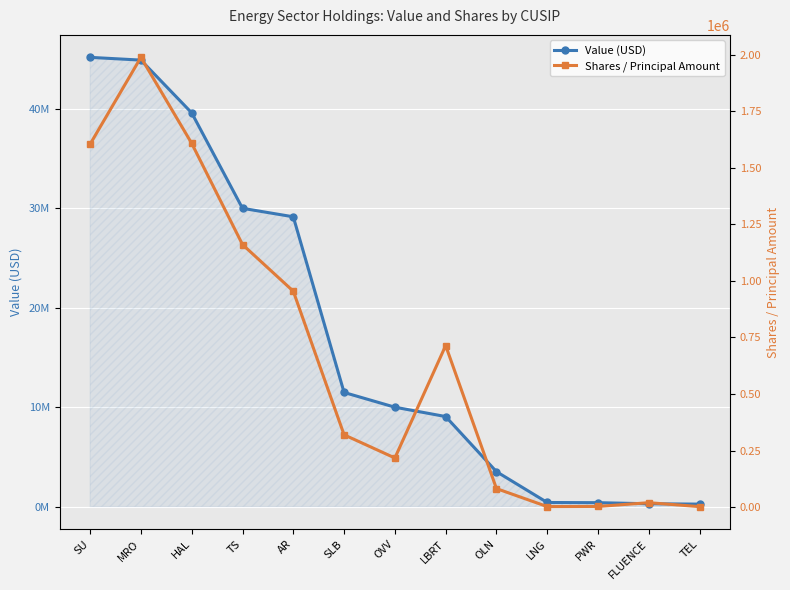

True or false: Value (USD) has more than 2 points higher than both neighbors.

False